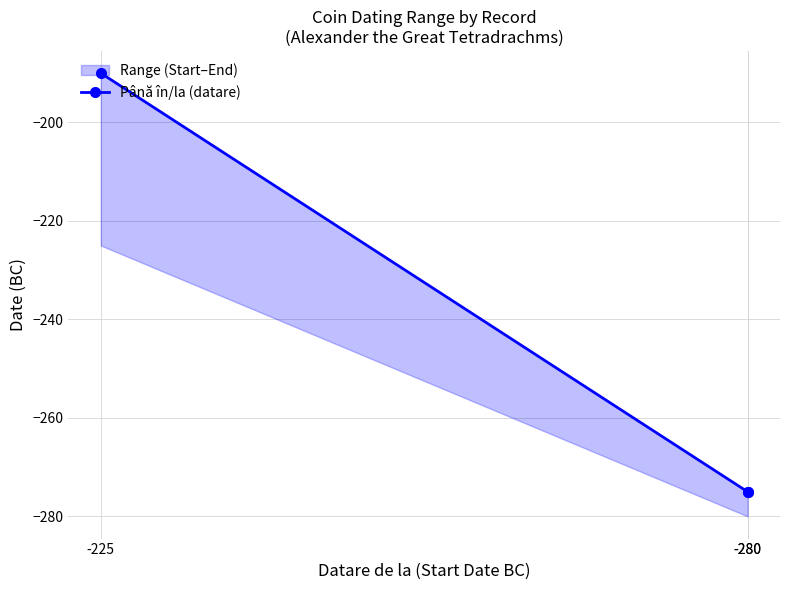

What is the value of the 2nd point from the left?

-275